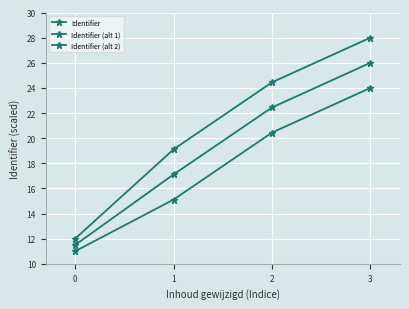

Reading left to right, transcribe all the data shown in this chart.

Identifier: 12.0	19.1	24.4	28.0
Identifier (alt 1): 11.5	17.1	22.4	26.0
Identifier (alt 2): 11.0	15.1	20.4	24.0